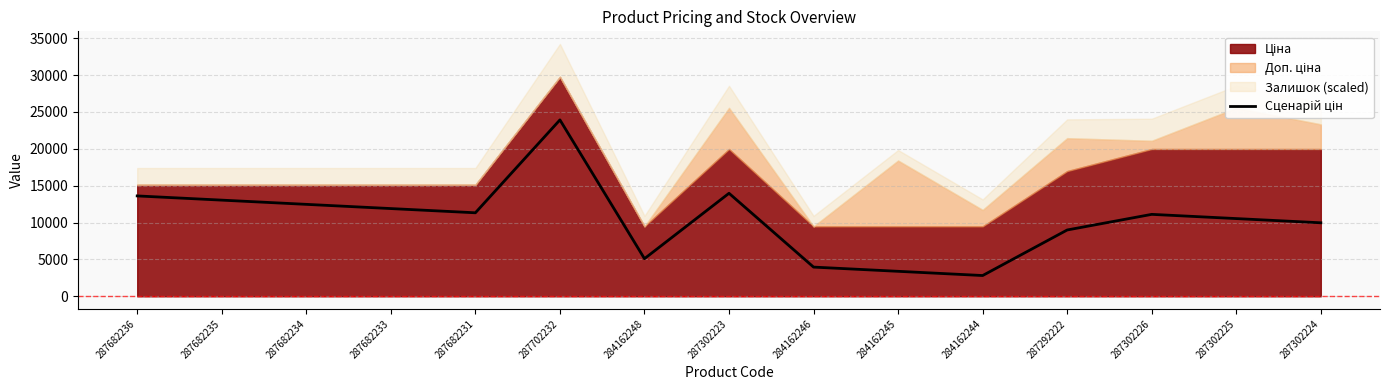

Where does the data first go above 11107?

287682236